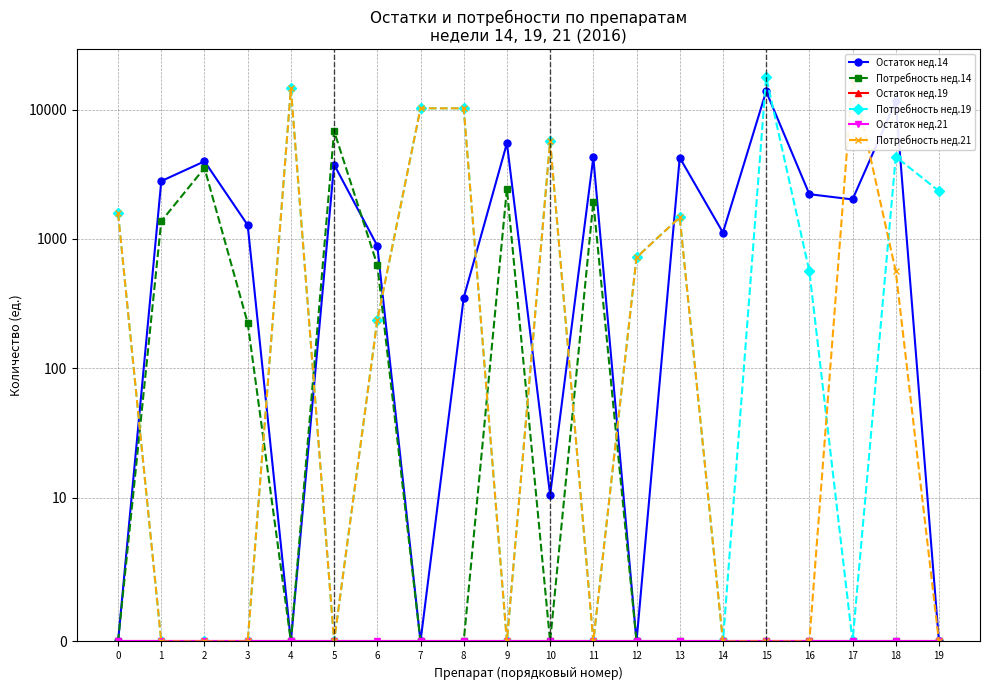

What are all the series names shown in the legend?

Остаток нед.14, Потребность нед.14, Остаток нед.19, Потребность нед.19, Остаток нед.21, Потребность нед.21